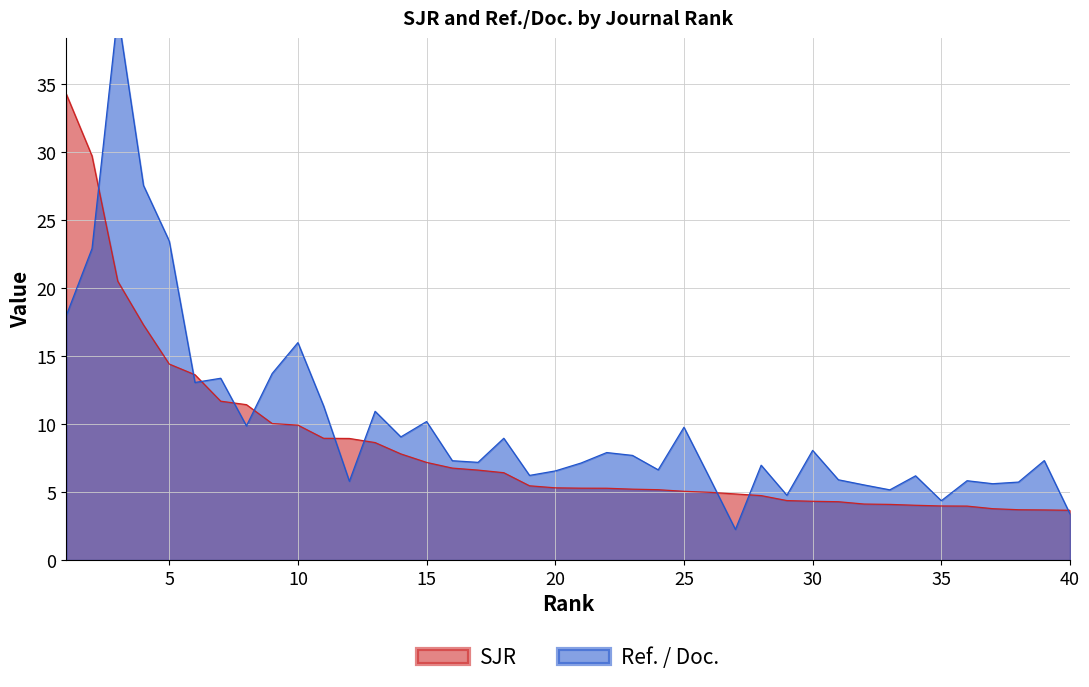

What is the lowest value of the Ref. / Doc. series?

2.2